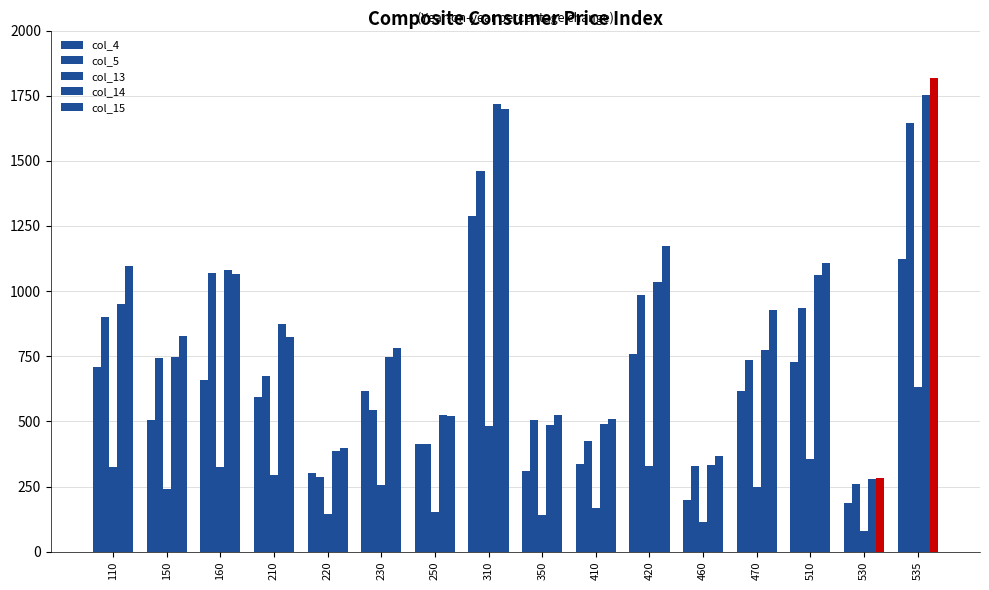

How many data points in col_15 are less than 826?

8